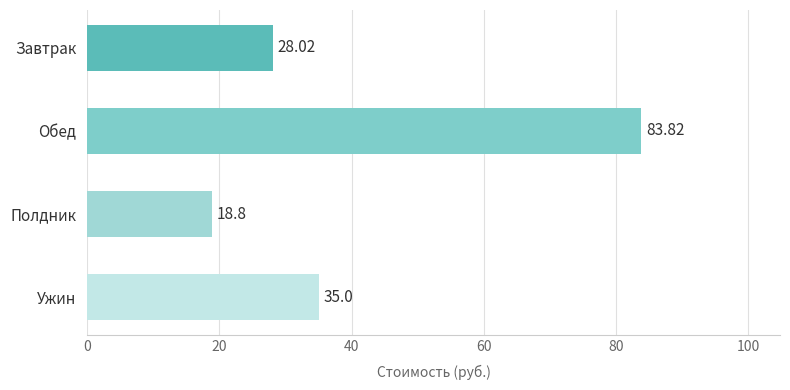

What is the label of the 2nd bar from the top?

Обед